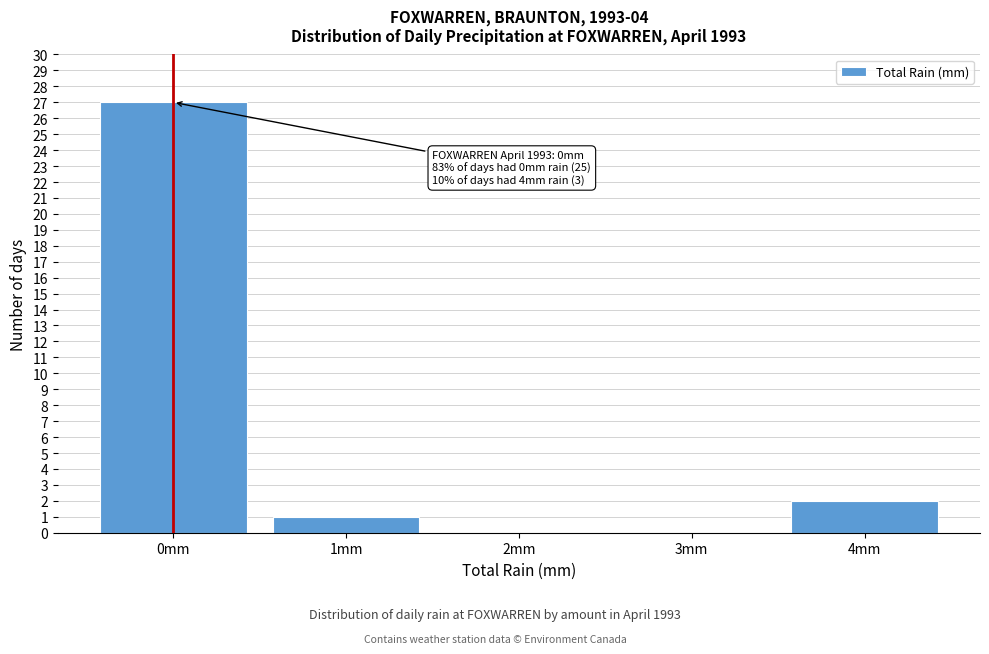

Over which range of the x-axis is the bar tallest?

-0.5 to 0.5